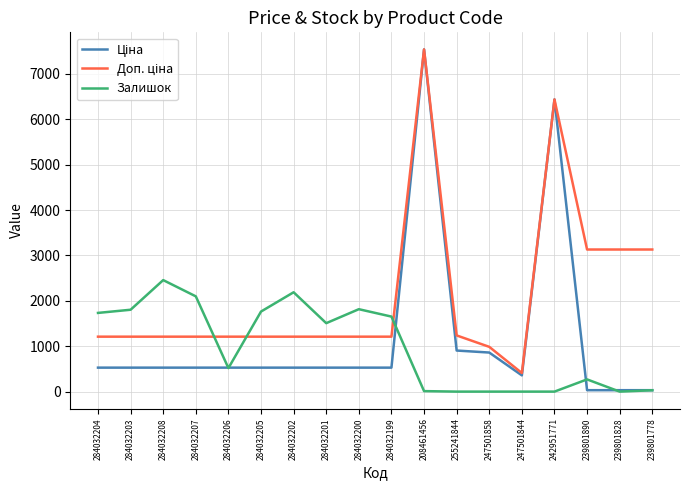

At which category does Залишок reach its first local peak?

284032208